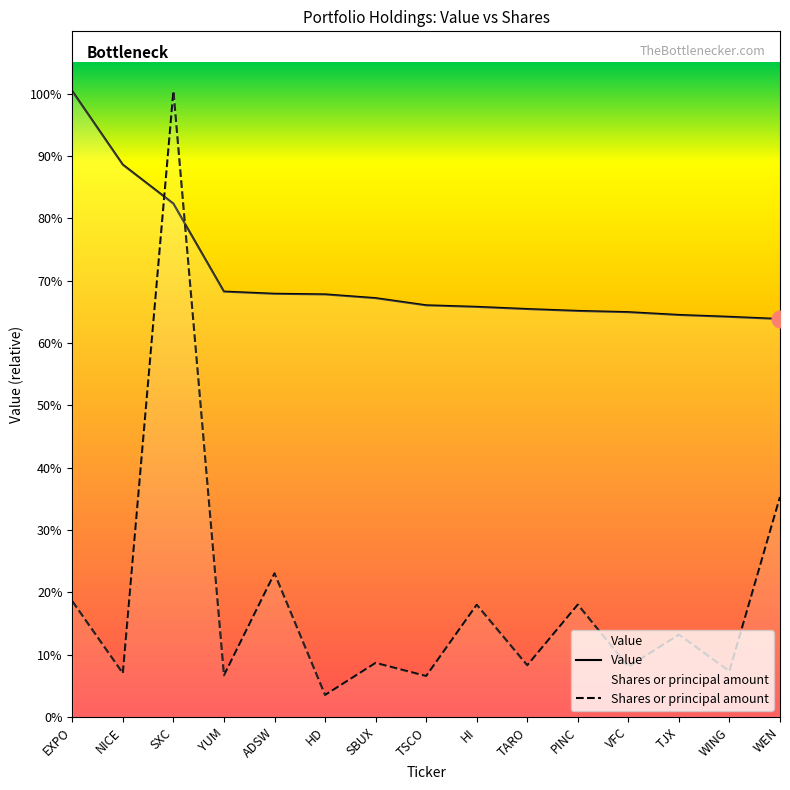

At which label does Shares or principal amount first exceed 173546?

EXPO